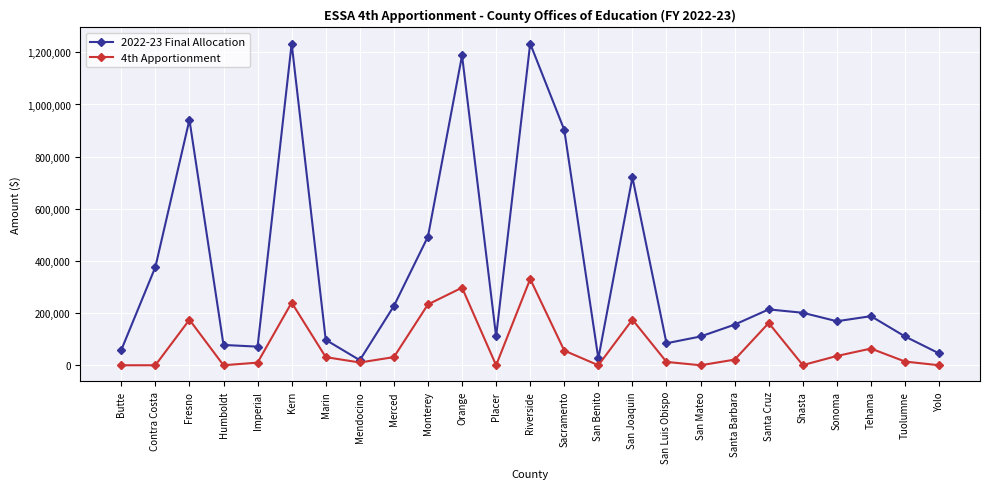

List the series in order of their overall mean, highest first.

2022-23 Final Allocation, 4th Apportionment